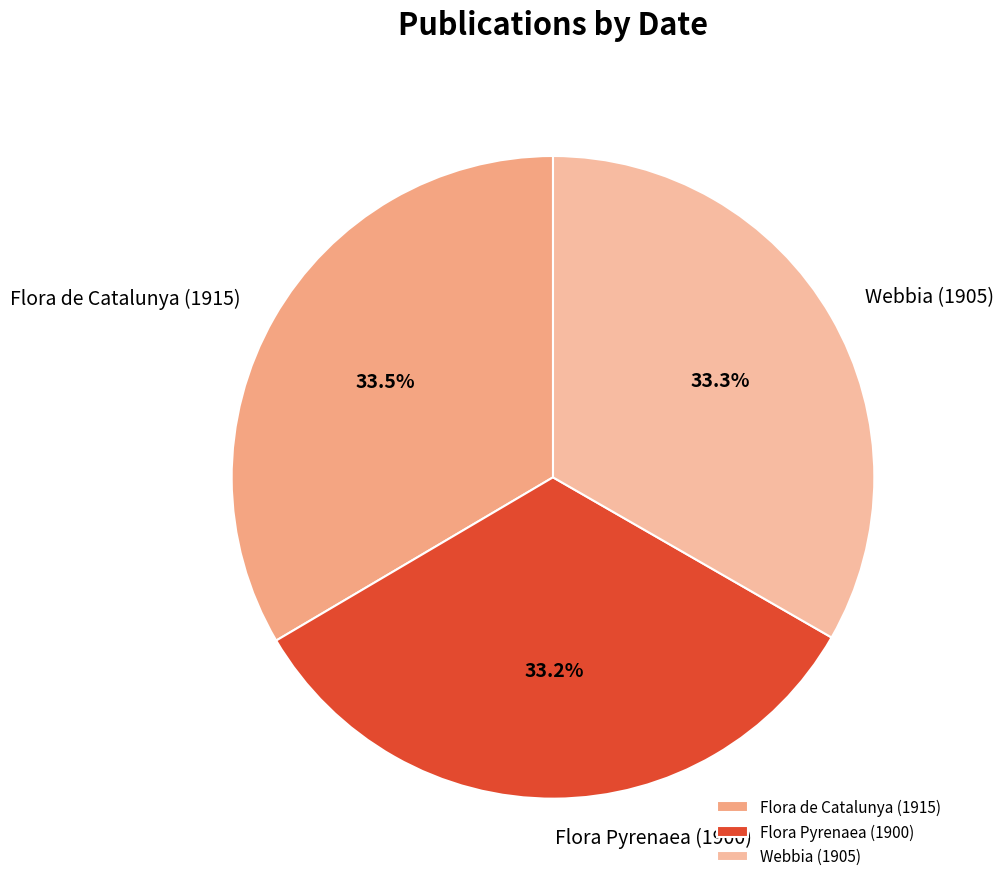

Do Flora Pyrenaea (1900) and Flora de Catalunya (1915) together represent more than half of the pie?

Yes